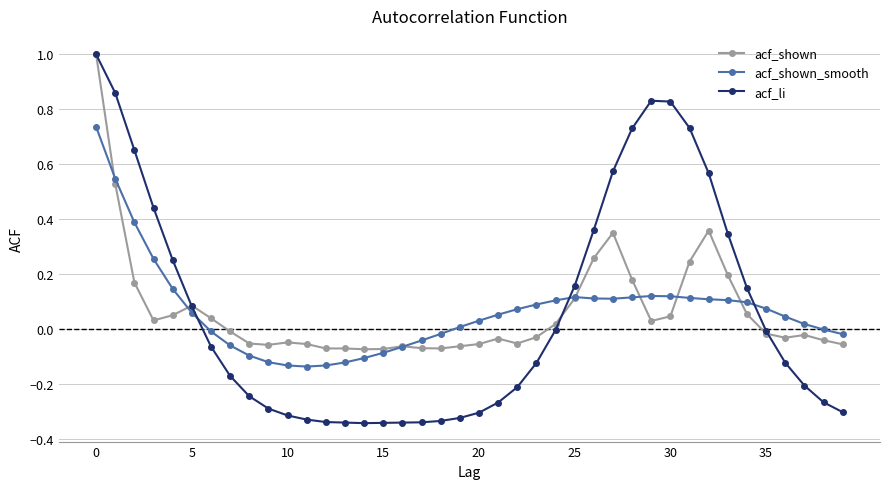

Which series has the largest range (max minus min)?

acf_li